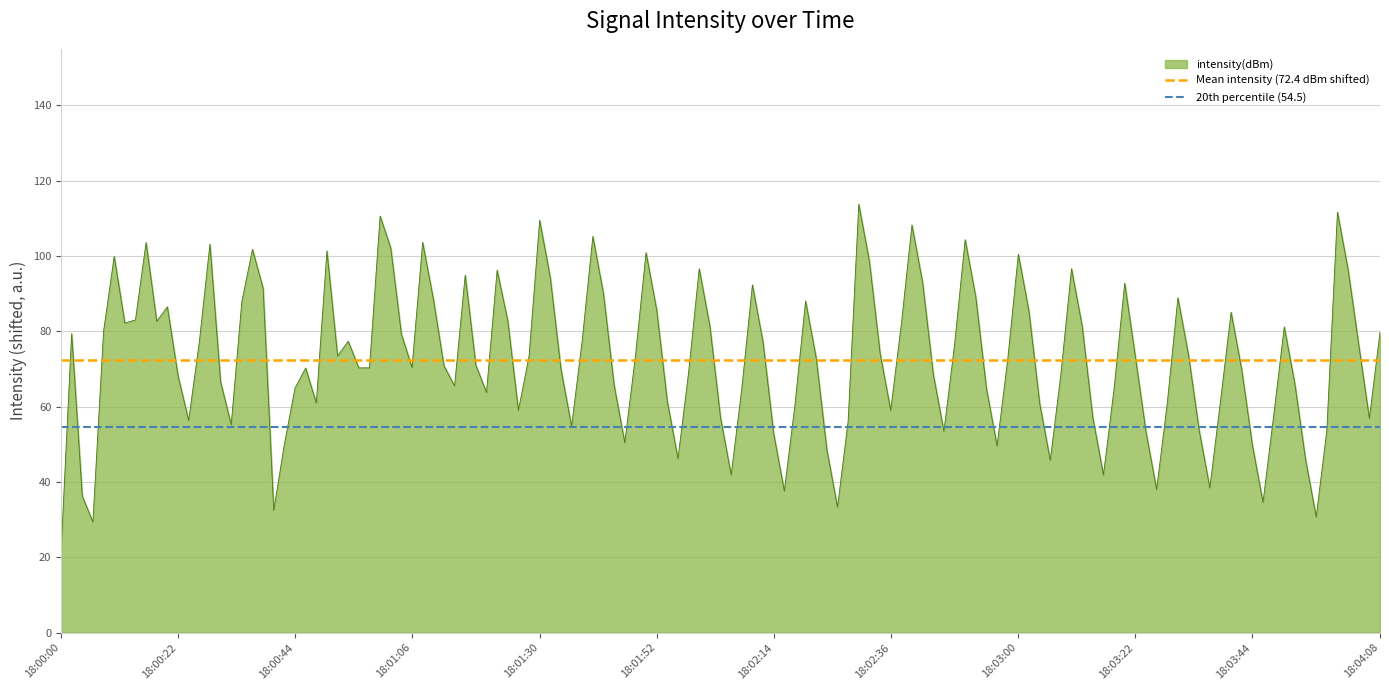

What is the value of the 20th percentile (54.5) point at the 1st from the left?

54.5